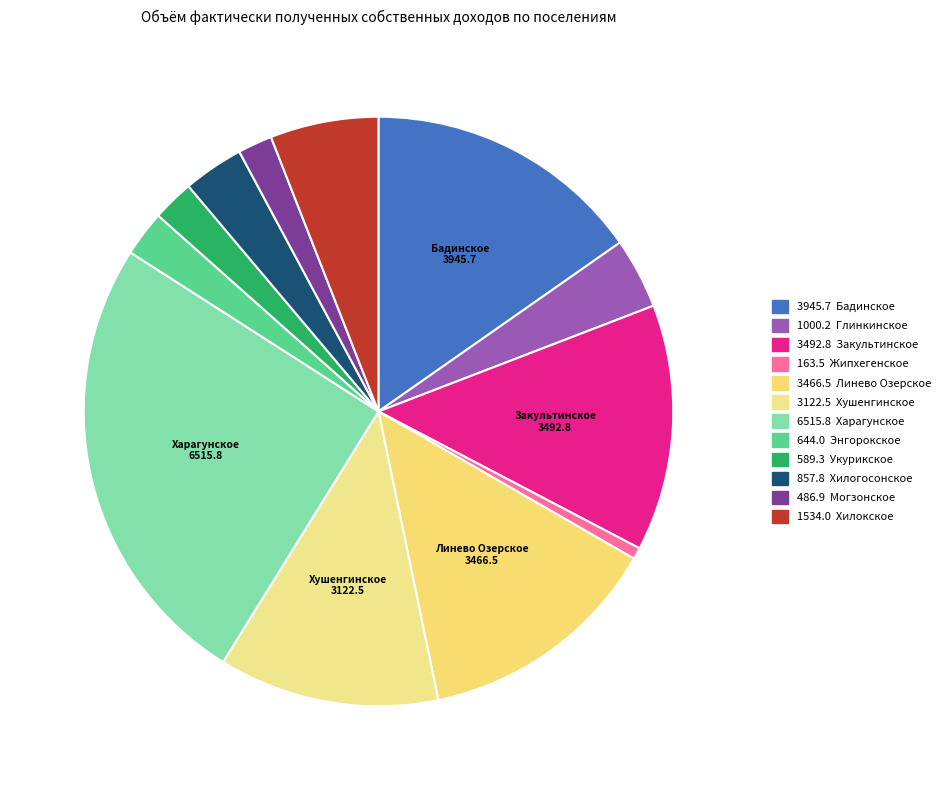

What is the smallest slice in the pie chart?

сельское поселение Жипхегенское